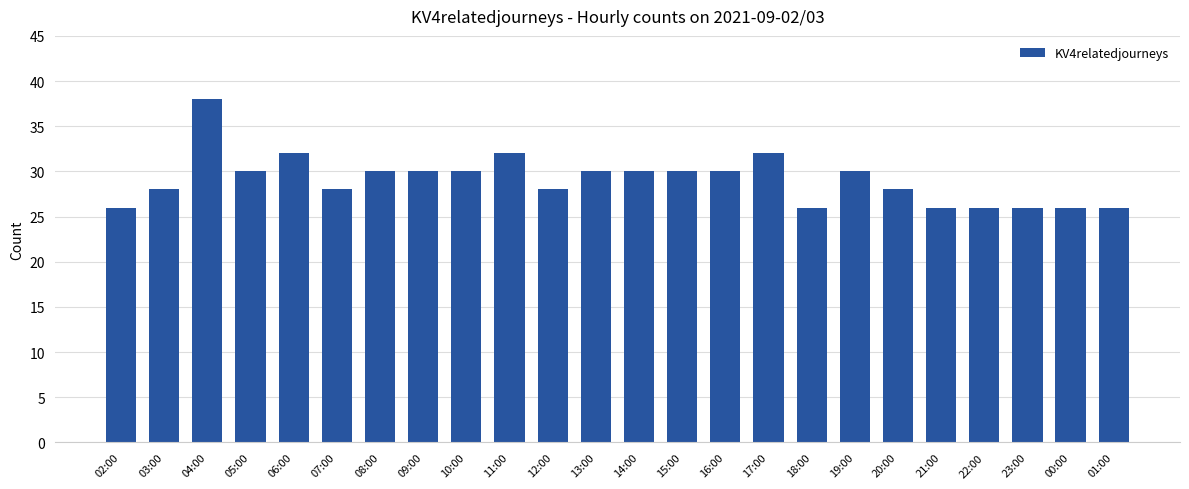

Is it true that the value at 10:00 is 12?

False